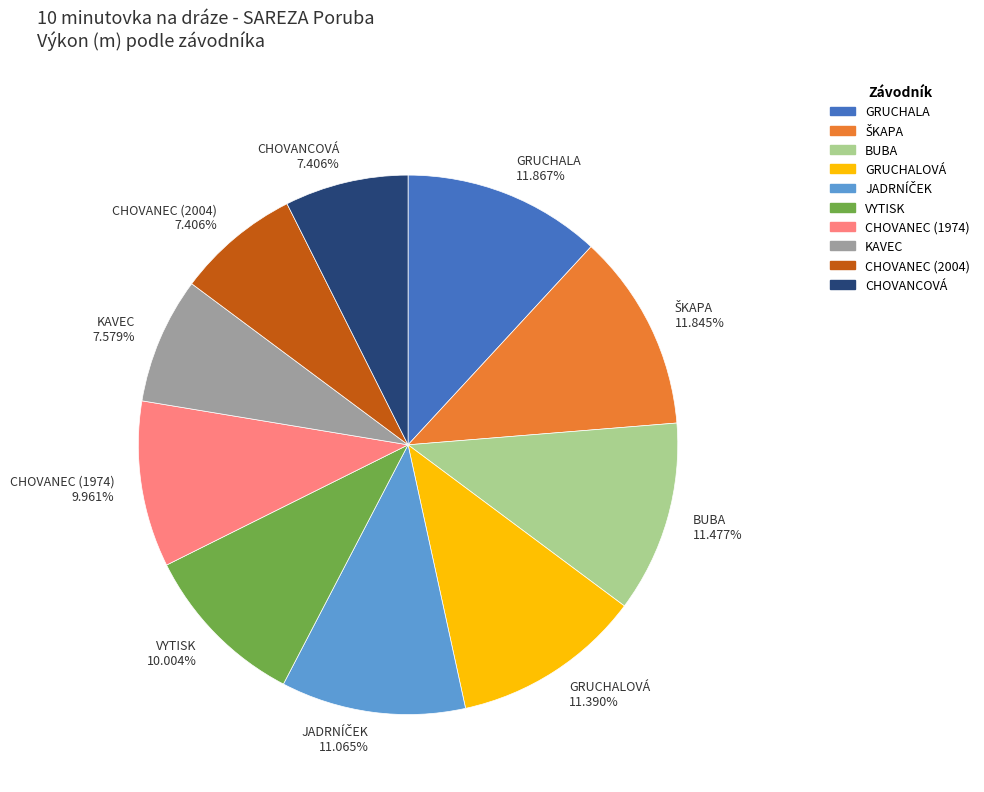

True or false: KAVEC accounts for 8% of the total.

True